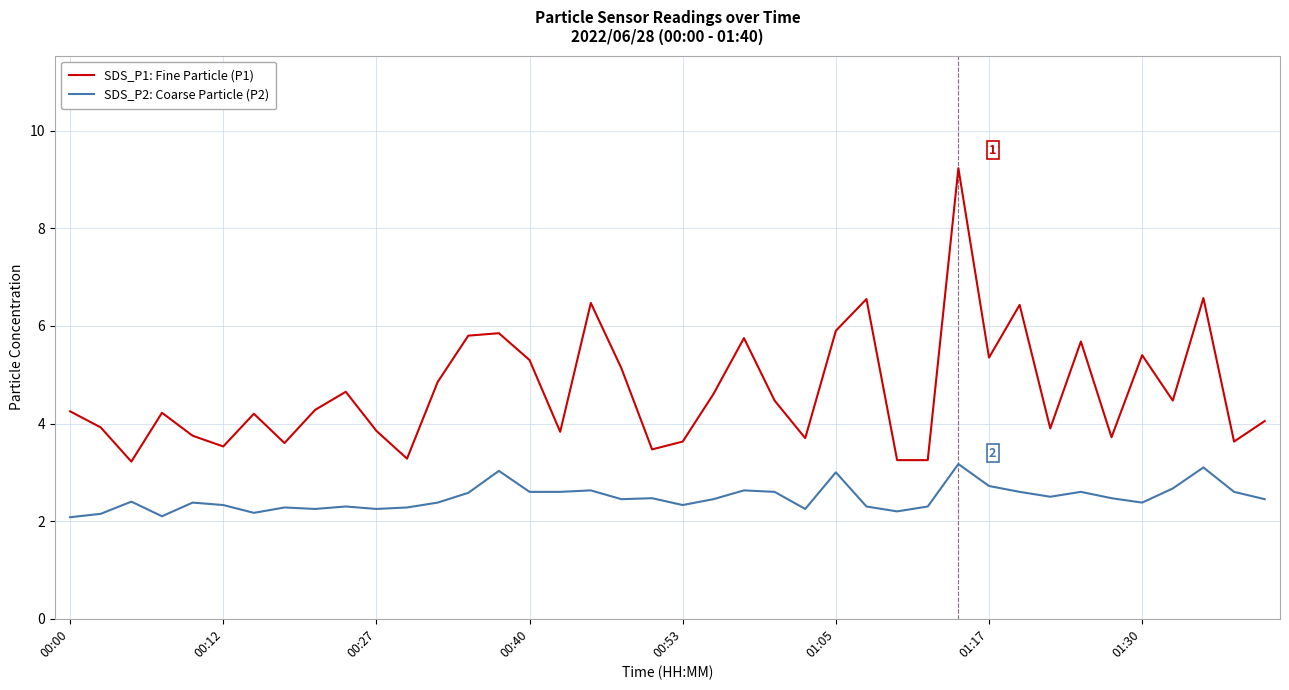

Which series has the largest total across all categories?

SDS_P1: Fine Particle (P1)